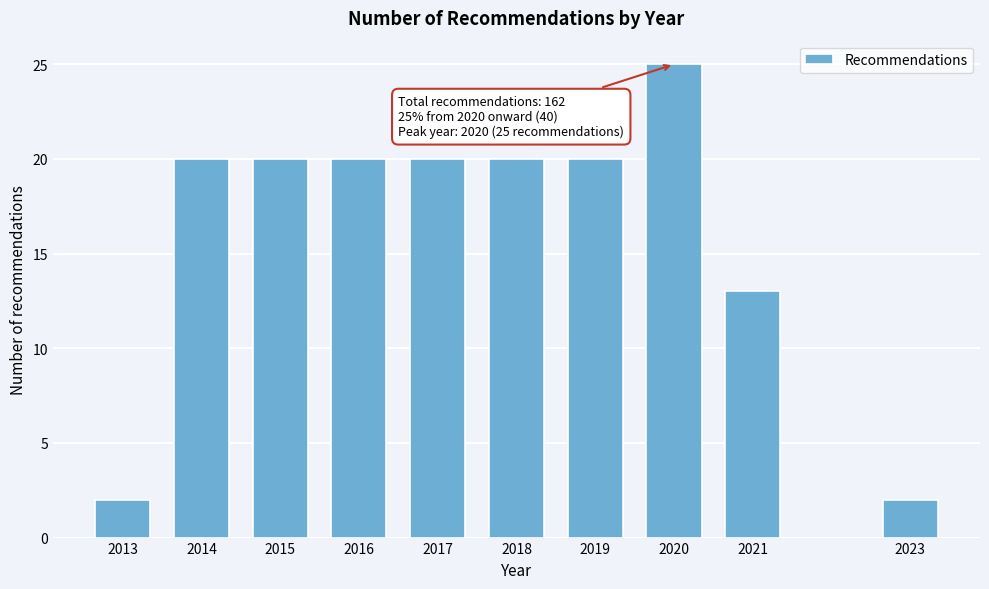

Reading right to left, list all the values displayed in this chart.

2	13	25	20	20	20	20	20	20	2